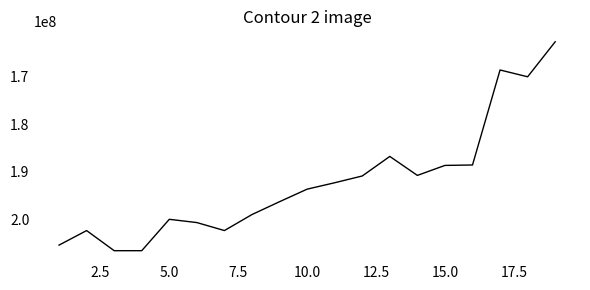

What is the greatest value displayed?

206496393